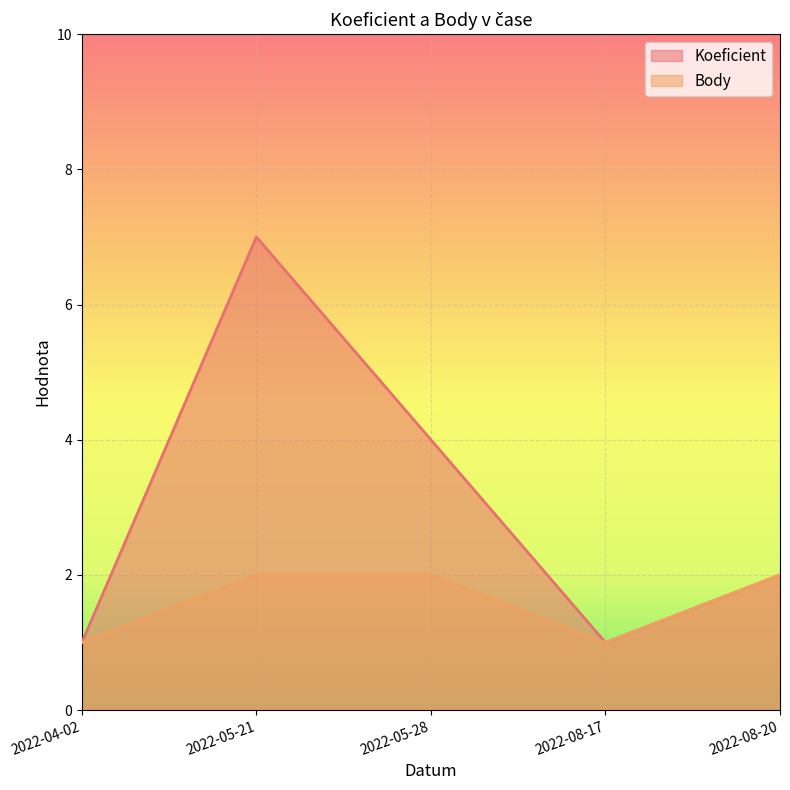

List the series in order of their peak value, lowest first.

Body, Koeficient